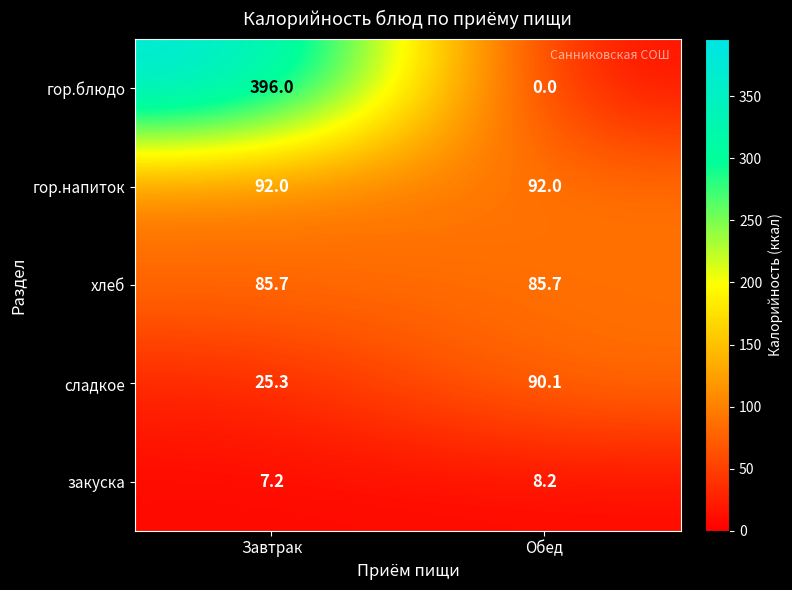

Where does the закуска series first go above 8?

Обед